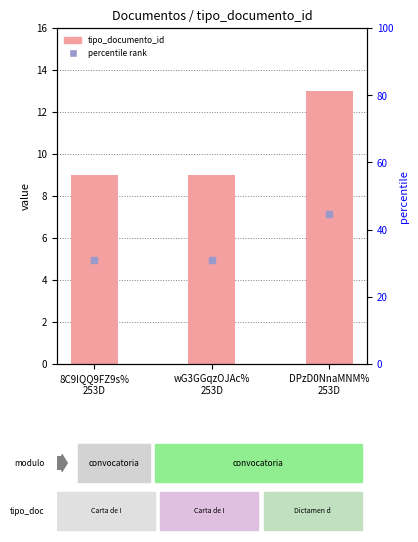

Reading left to right, list all the values displayed in this chart.

8C9IQQ9FZ9s%
253D=9	wG3GGqzOJAc%
253D=9	DPzD0NnaMNM%
253D=13